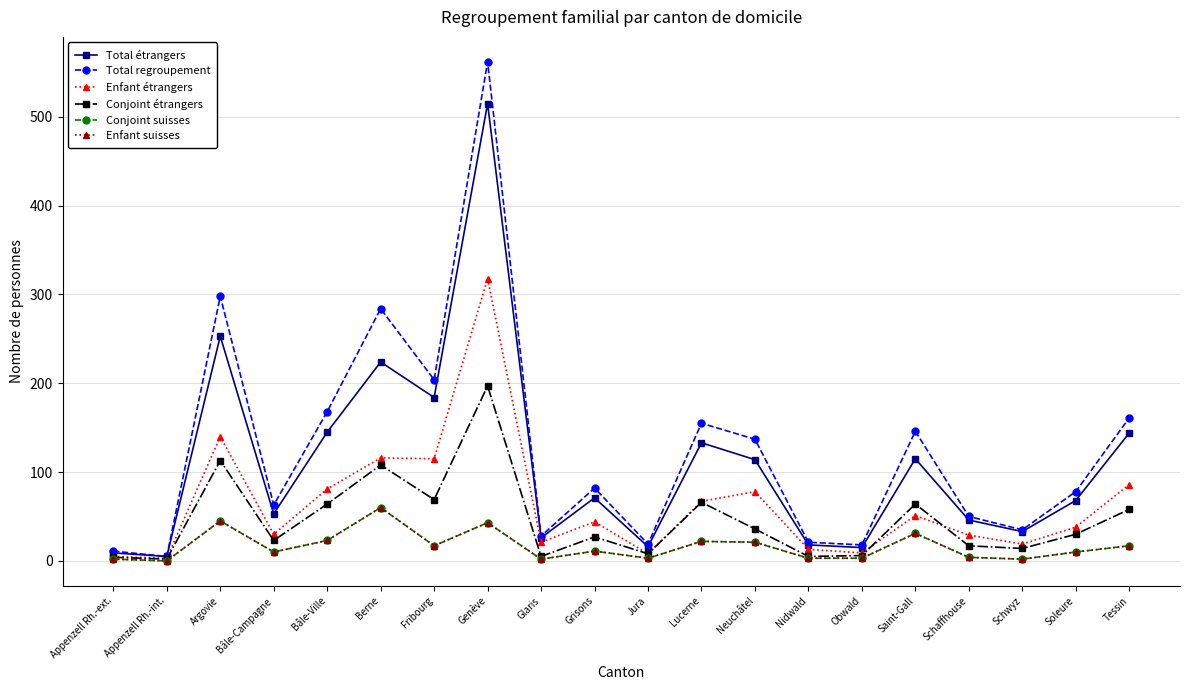

How many lines are shown in the chart?

6